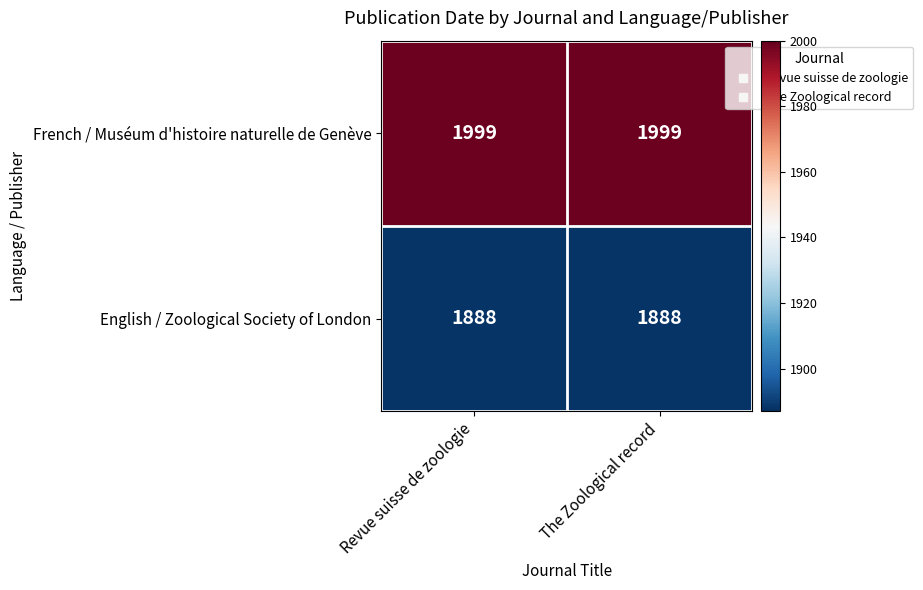

What is the spread (max minus min) of values at Revue suisse de zoologie?

111